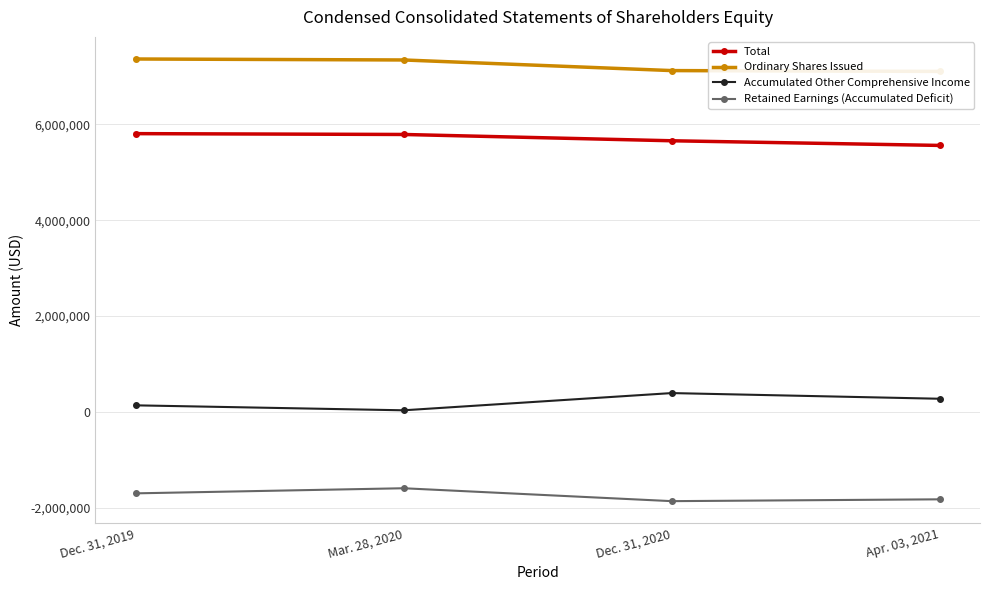

Which series has the widest spread of values?

Accumulated Other Comprehensive Income